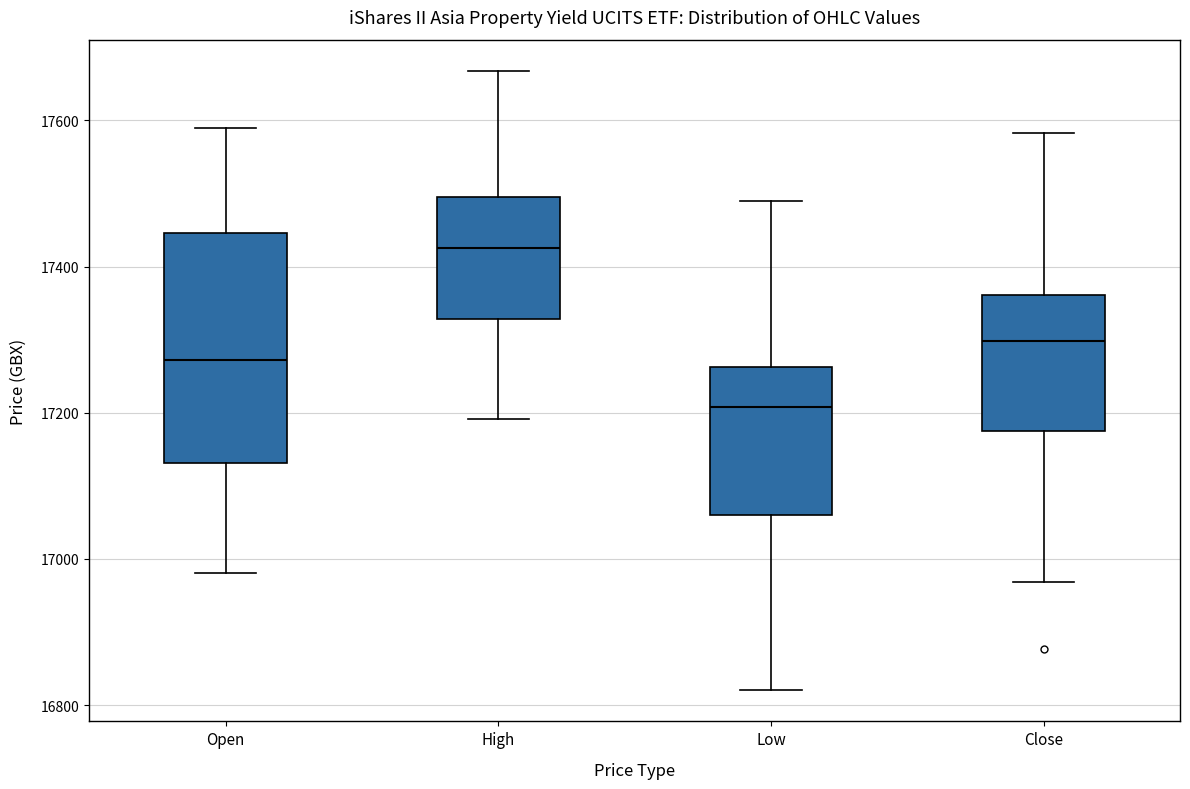

Reading left to right, read every box against the y-axis: the position of its median line, the range the box covers, and the ends of its whiskers. The values are not printed on the chart, so give them approximately, as read against the axis.

Open: median 17280, box 17140 to 17440, whiskers 16980 to 17580
High: median 17420, box 17320 to 17500, whiskers 17200 to 17660
Low: median 17200, box 17060 to 17260, whiskers 16820 to 17500
Close: median 17300, box 17180 to 17360, whiskers 16960 to 17580